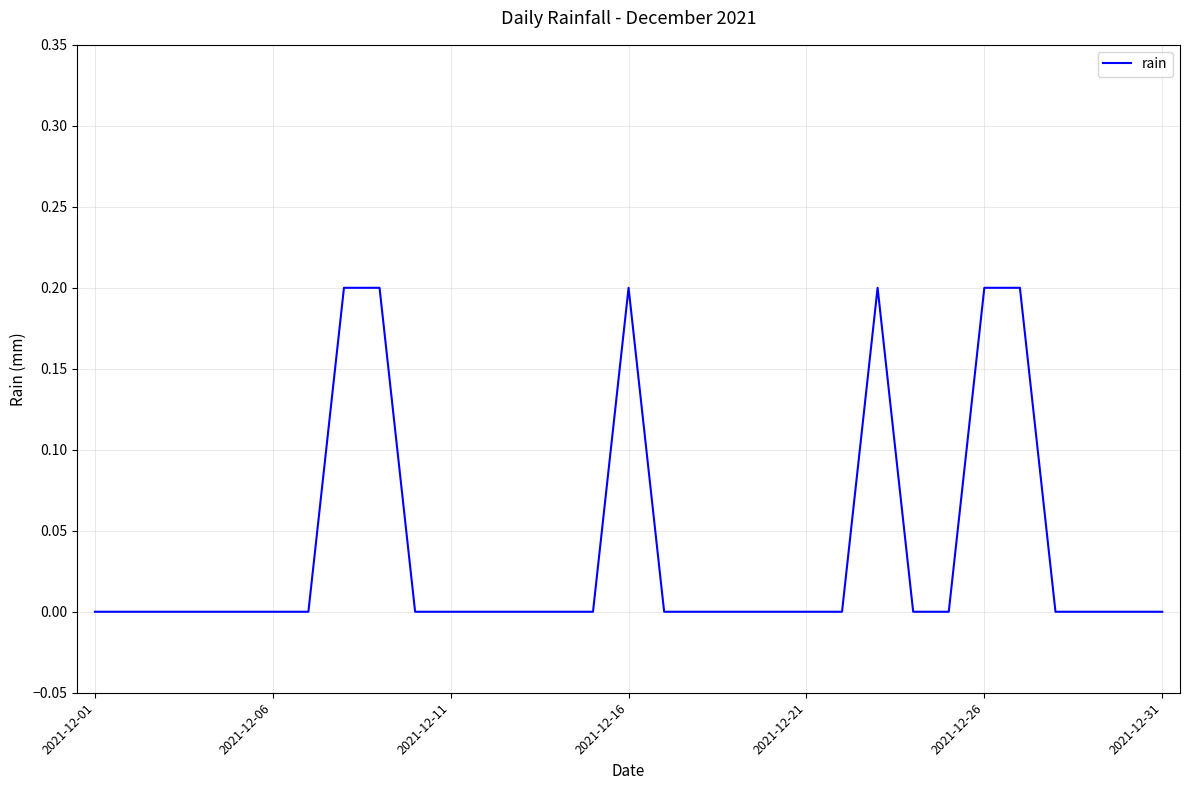

Reading left to right, transcribe all the data shown in this chart.

0.0	0.0	0.0	0.0	0.0	0.0	0.0	0.2	0.2	0.0	0.0	0.0	0.0	0.0	0.0	0.2	0.0	0.0	0.0	0.0	0.0	0.0	0.2	0.0	0.0	0.2	0.2	0.0	0.0	0.0	0.0